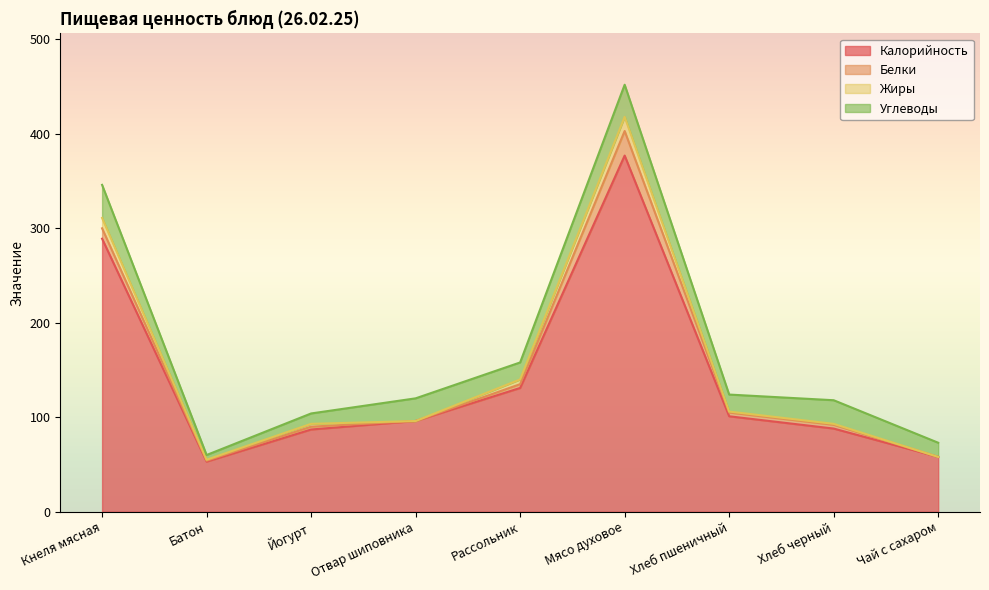

True or false: Калорийность and Углеводы intersect in this chart.

False